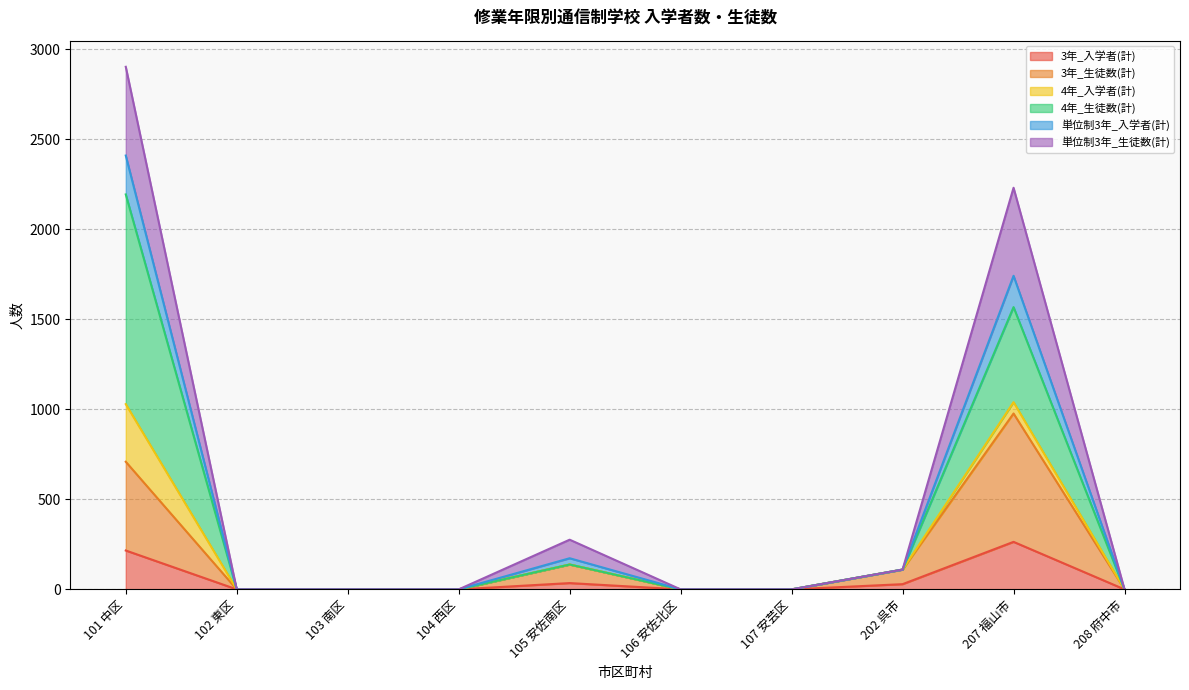

At which category does the chart reach its peak across all series?

101 中区